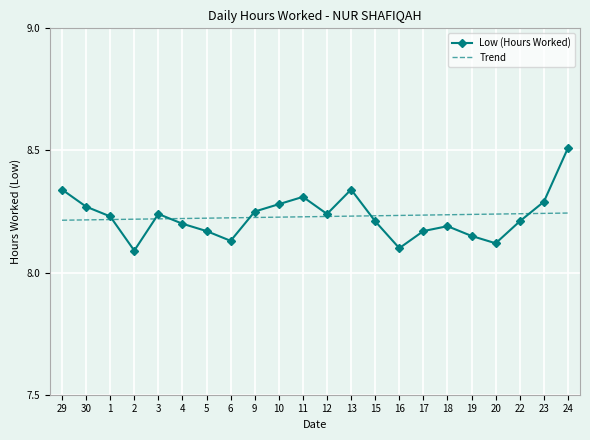

The value of Low (Hours Worked) at 11 is 8.3. True or false?

True